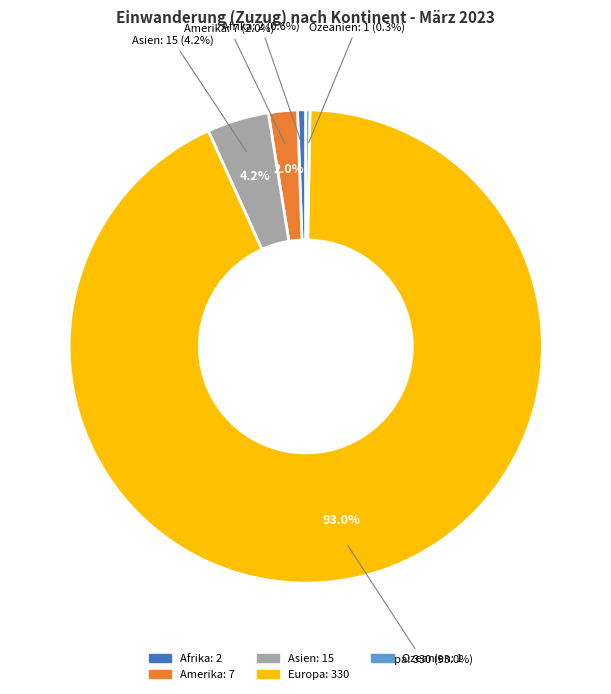

What is the largest slice in the pie chart?

Europa